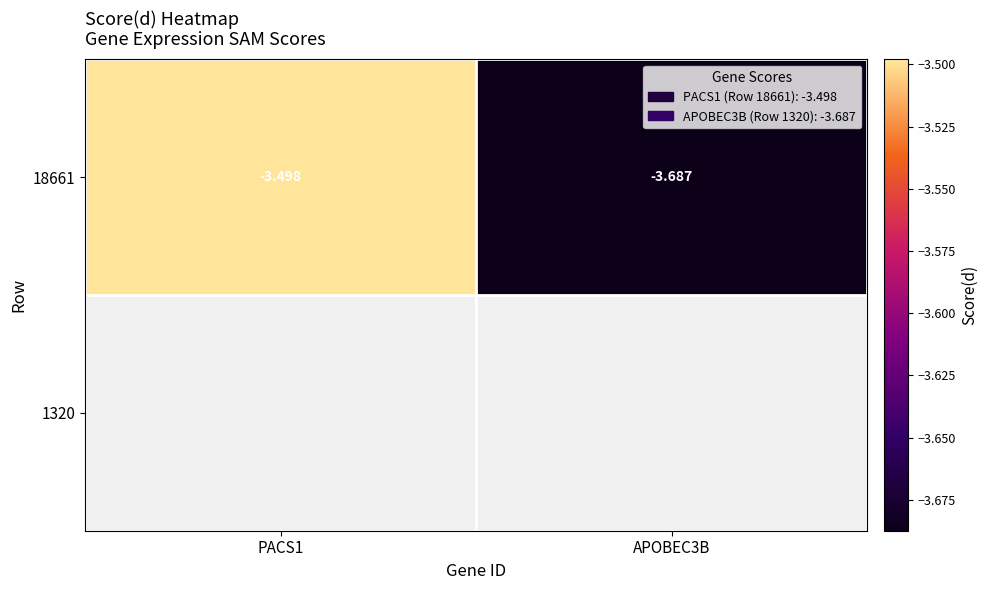

What is the change in value from PACS1 to APOBEC3B?

-0.2